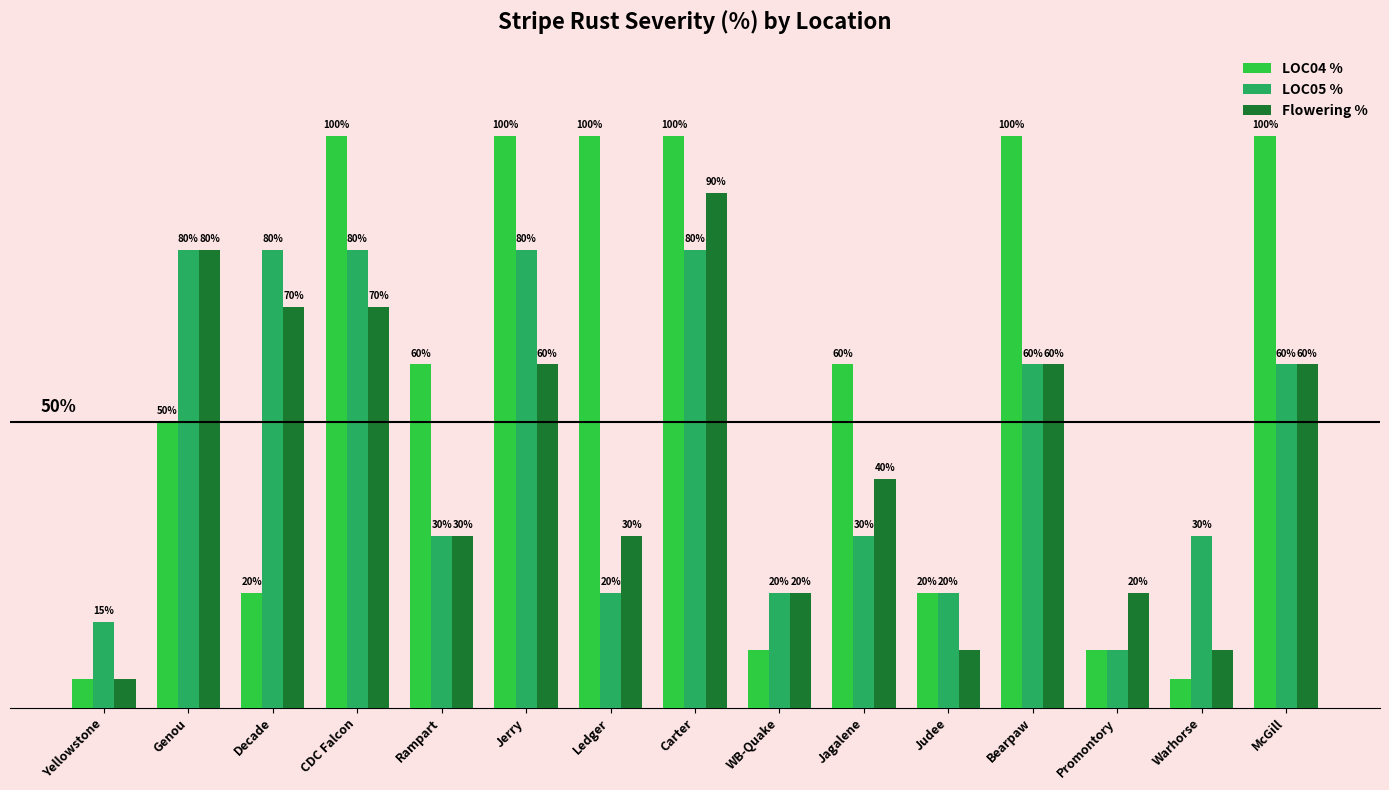

Which series has the largest total across all categories?

LOC04 %